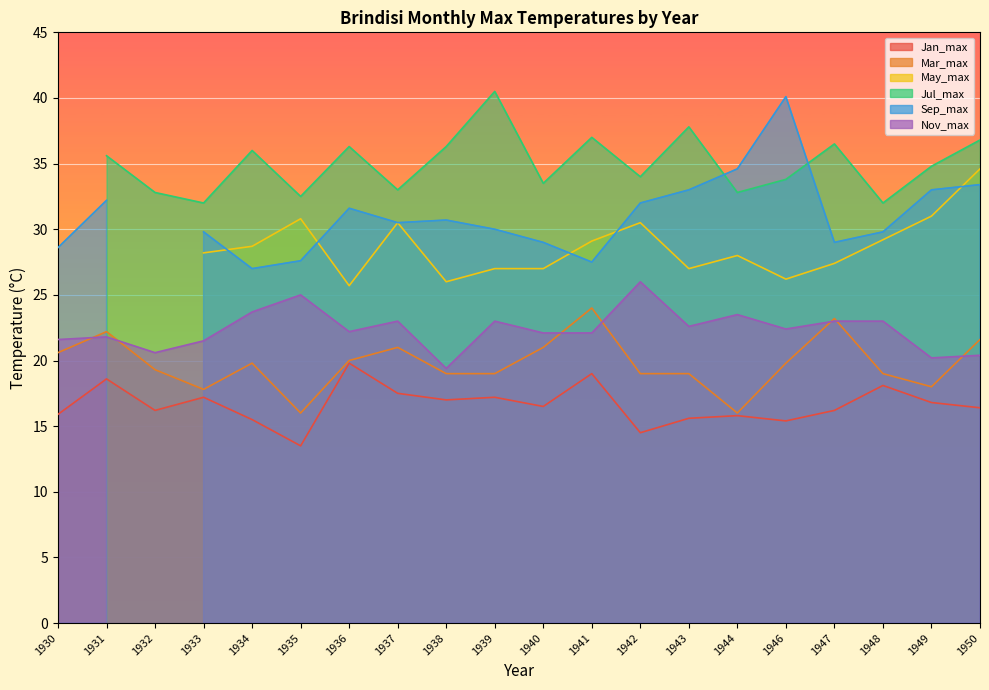

The value of Mar_max at 1937 is 7.7. True or false?

False